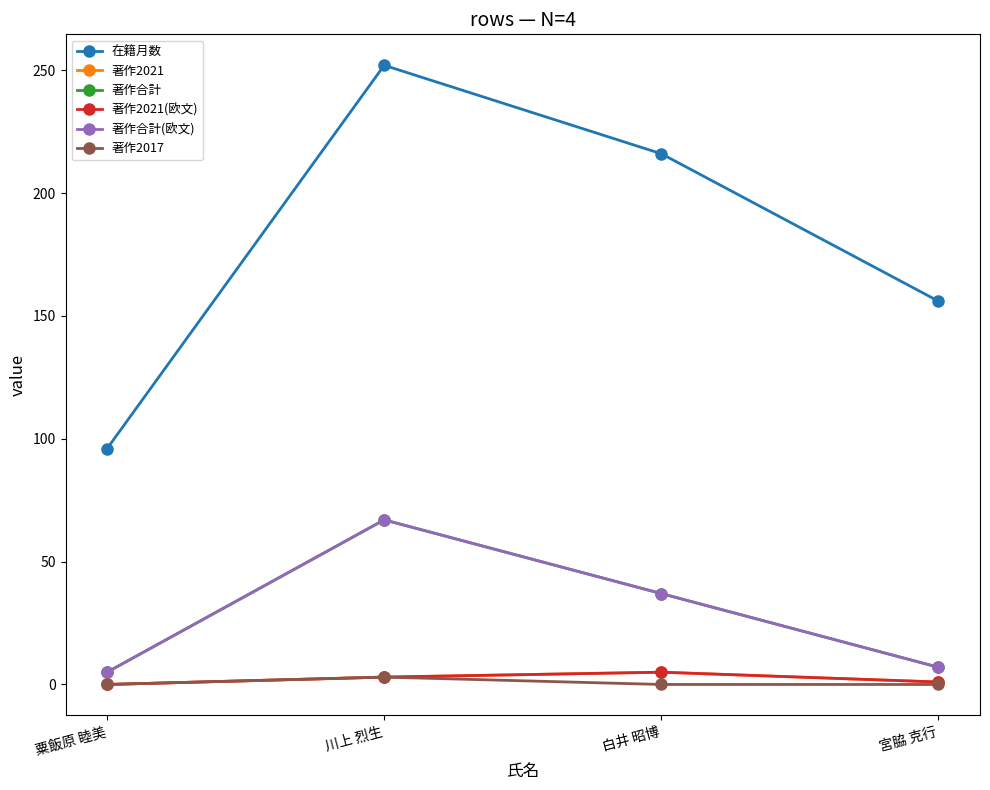

Is this an area chart (filled region under the line)?

No